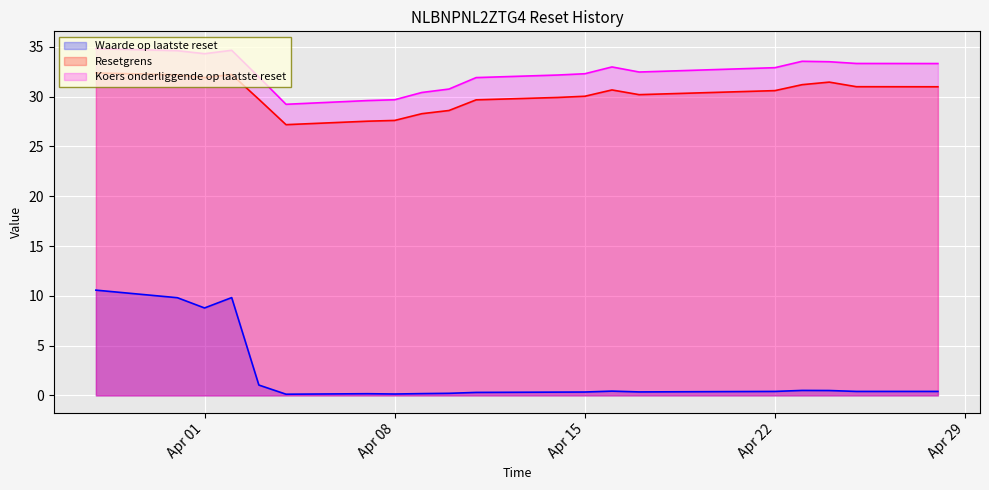

In Koers onderliggende op laatste reset, how many points are lower than both neighbors (excluding endpoints)?

3